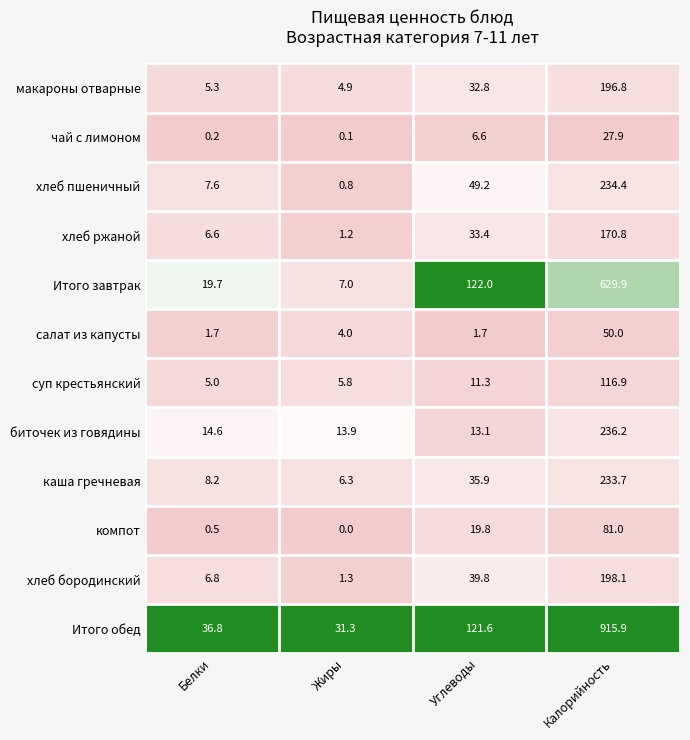

What is the greatest value displayed?

915.9